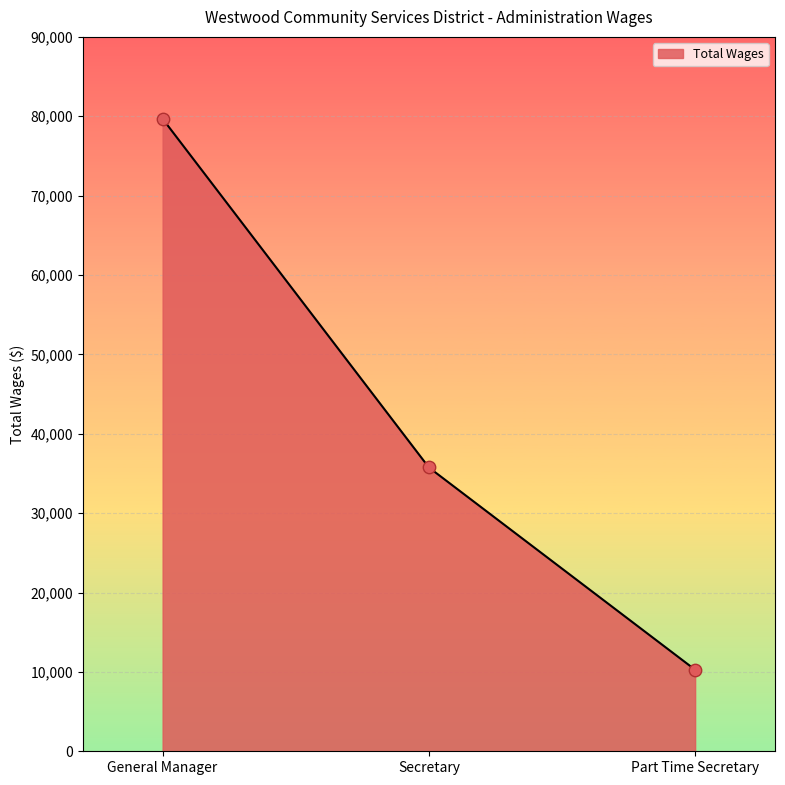

Between General Manager and Secretary, which is larger?

General Manager